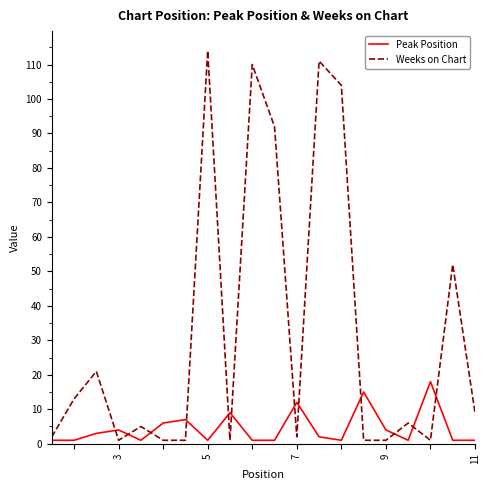

List the series in order of their overall mean, lowest first.

Peak Position, Weeks on Chart